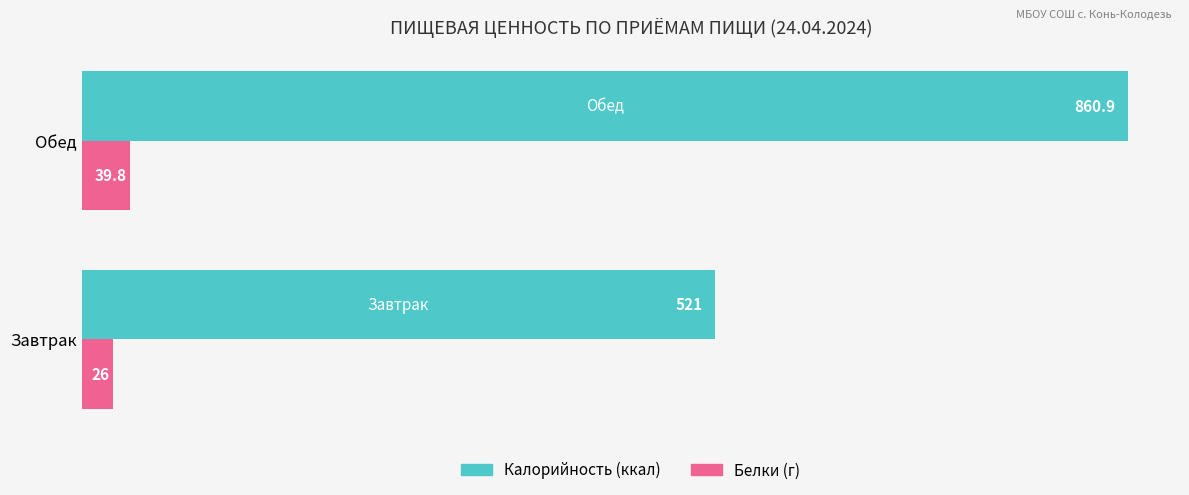

What is the total value across all series at Завтрак?

547.0